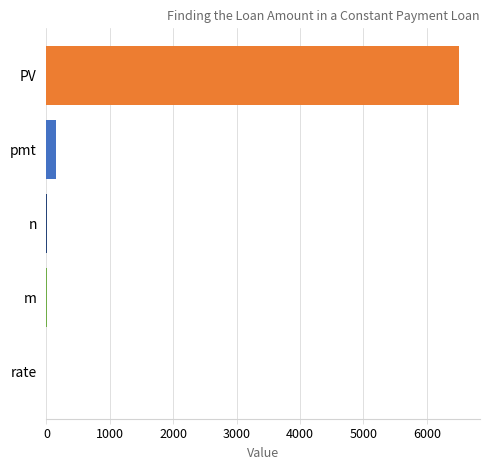

The chart shows a value of 150.0 at pmt. True or false?

True